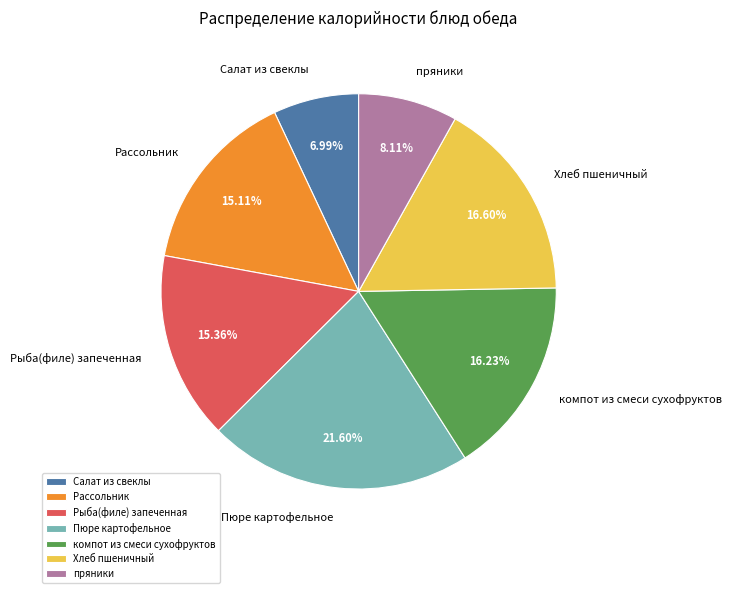

Combined, do компот из смеси сухофруктов and Салат из свеклы account for over 50%?

No